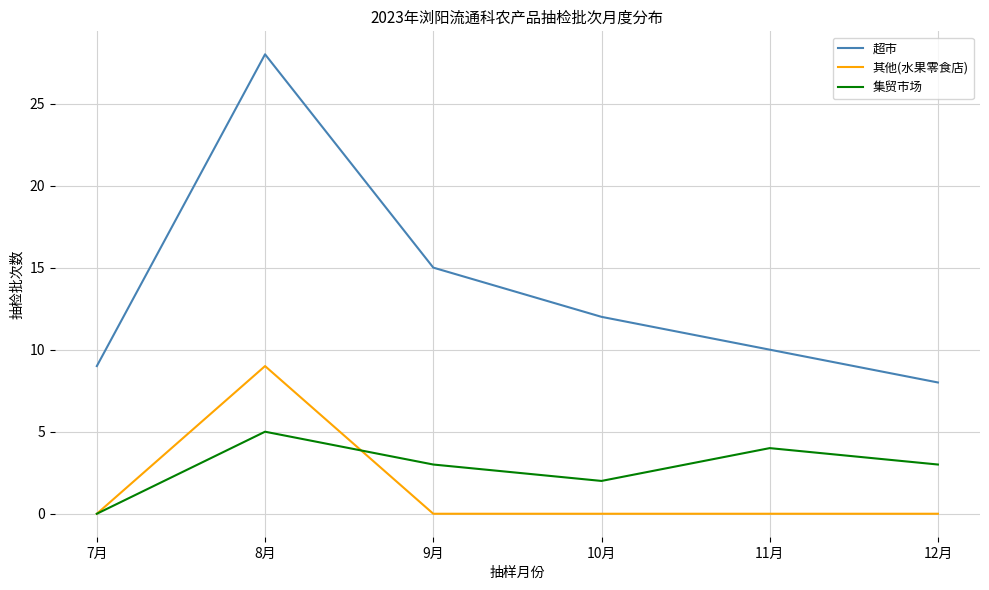

What are all the series names shown in the legend?

超市, 其他(水果零食店), 集贸市场